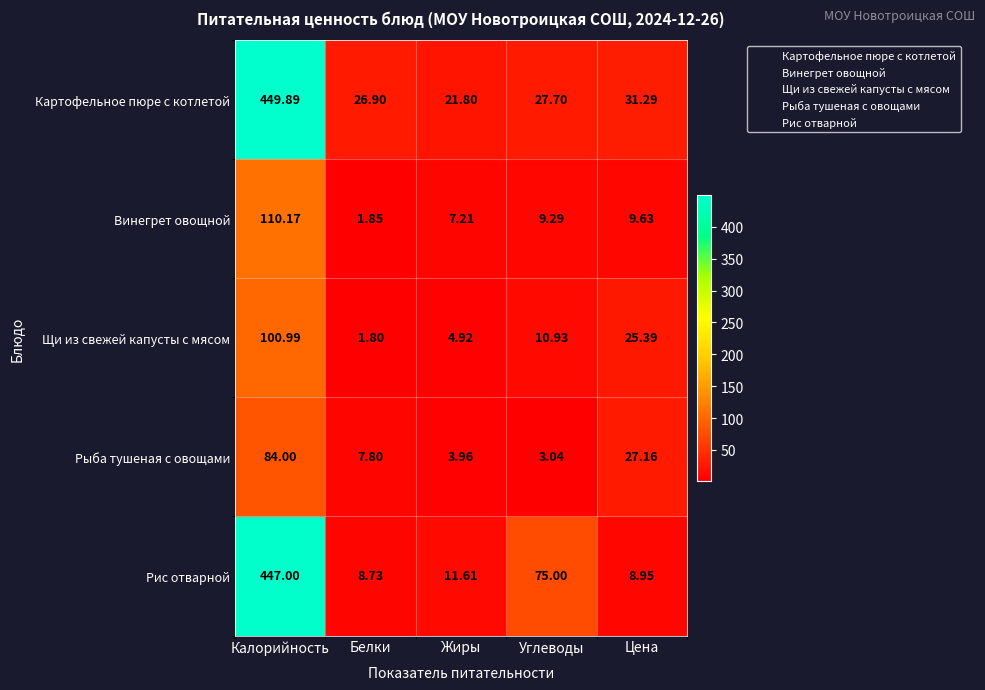

Between Жиры and Углеводы, which series saw the biggest shift?

Рис отварной